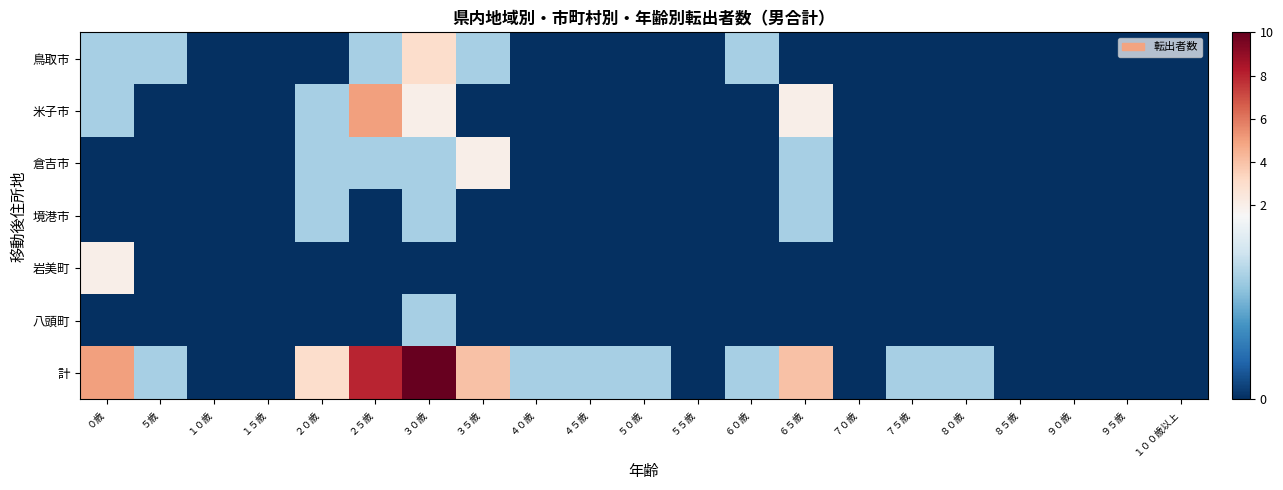

Reading left to right, list all the values displayed in this chart.

鳥取市: ０歳=1	５歳=1	１０歳=0	１５歳=0	２０歳=0	２５歳=1	３０歳=3	３５歳=1	４０歳=0	４５歳=0	５０歳=0	５５歳=0	６０歳=1	６５歳=0	７０歳=0	７５歳=0	８０歳=0	８５歳=0	９０歳=0	９５歳=0	１００歳以上=0
米子市: ０歳=1	５歳=0	１０歳=0	１５歳=0	２０歳=1	２５歳=5	３０歳=2	３５歳=0	４０歳=0	４５歳=0	５０歳=0	５５歳=0	６０歳=0	６５歳=2	７０歳=0	７５歳=0	８０歳=0	８５歳=0	９０歳=0	９５歳=0	１００歳以上=0
倉吉市: ０歳=0	５歳=0	１０歳=0	１５歳=0	２０歳=1	２５歳=1	３０歳=1	３５歳=2	４０歳=0	４５歳=0	５０歳=0	５５歳=0	６０歳=0	６５歳=1	７０歳=0	７５歳=0	８０歳=0	８５歳=0	９０歳=0	９５歳=0	１００歳以上=0
境港市: ０歳=0	５歳=0	１０歳=0	１５歳=0	２０歳=1	２５歳=0	３０歳=1	３５歳=0	４０歳=0	４５歳=0	５０歳=0	５５歳=0	６０歳=0	６５歳=1	７０歳=0	７５歳=0	８０歳=0	８５歳=0	９０歳=0	９５歳=0	１００歳以上=0
岩美町: ０歳=2	５歳=0	１０歳=0	１５歳=0	２０歳=0	２５歳=0	３０歳=0	３５歳=0	４０歳=0	４５歳=0	５０歳=0	５５歳=0	６０歳=0	６５歳=0	７０歳=0	７５歳=0	８０歳=0	８５歳=0	９０歳=0	９５歳=0	１００歳以上=0
八頭町: ０歳=0	５歳=0	１０歳=0	１５歳=0	２０歳=0	２５歳=0	３０歳=1	３５歳=0	４０歳=0	４５歳=0	５０歳=0	５５歳=0	６０歳=0	６５歳=0	７０歳=0	７５歳=0	８０歳=0	８５歳=0	９０歳=0	９５歳=0	１００歳以上=0
計: ０歳=5	５歳=1	１０歳=0	１５歳=0	２０歳=3	２５歳=8	３０歳=10	３５歳=4	４０歳=1	４５歳=1	５０歳=1	５５歳=0	６０歳=1	６５歳=4	７０歳=0	７５歳=1	８０歳=1	８５歳=0	９０歳=0	９５歳=0	１００歳以上=0